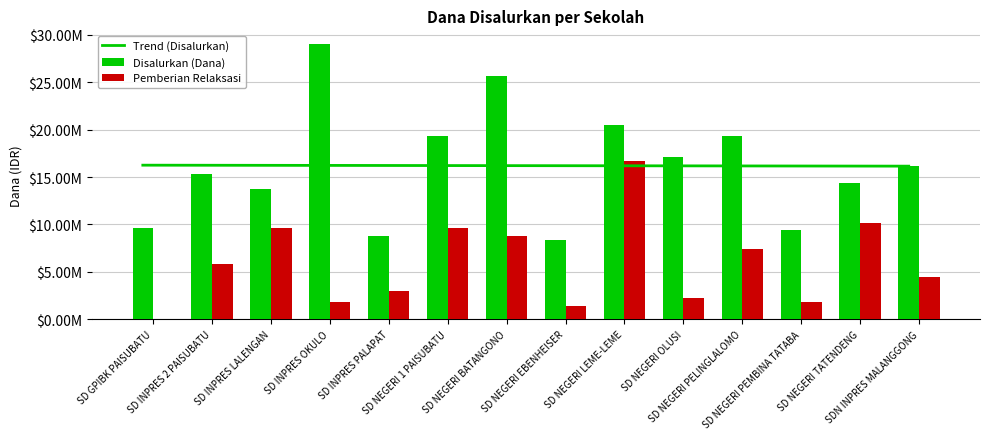

List the series in order of their peak value, highest first.

Disalurkan (Dana), Pemberian Relaksasi, Trend (Disalurkan)